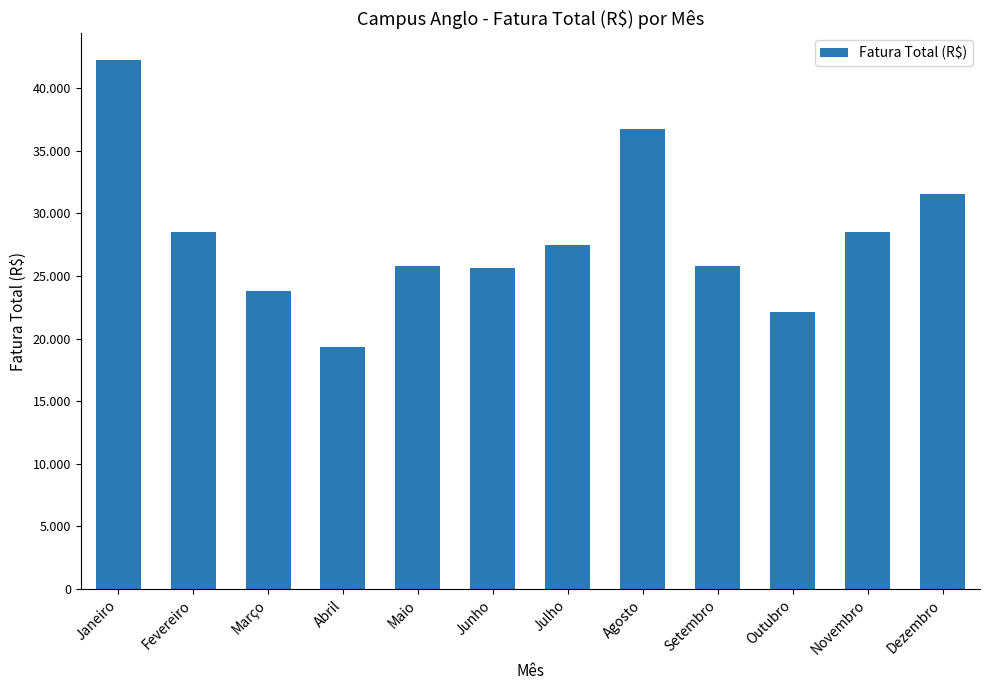

Are the bars horizontal?

No